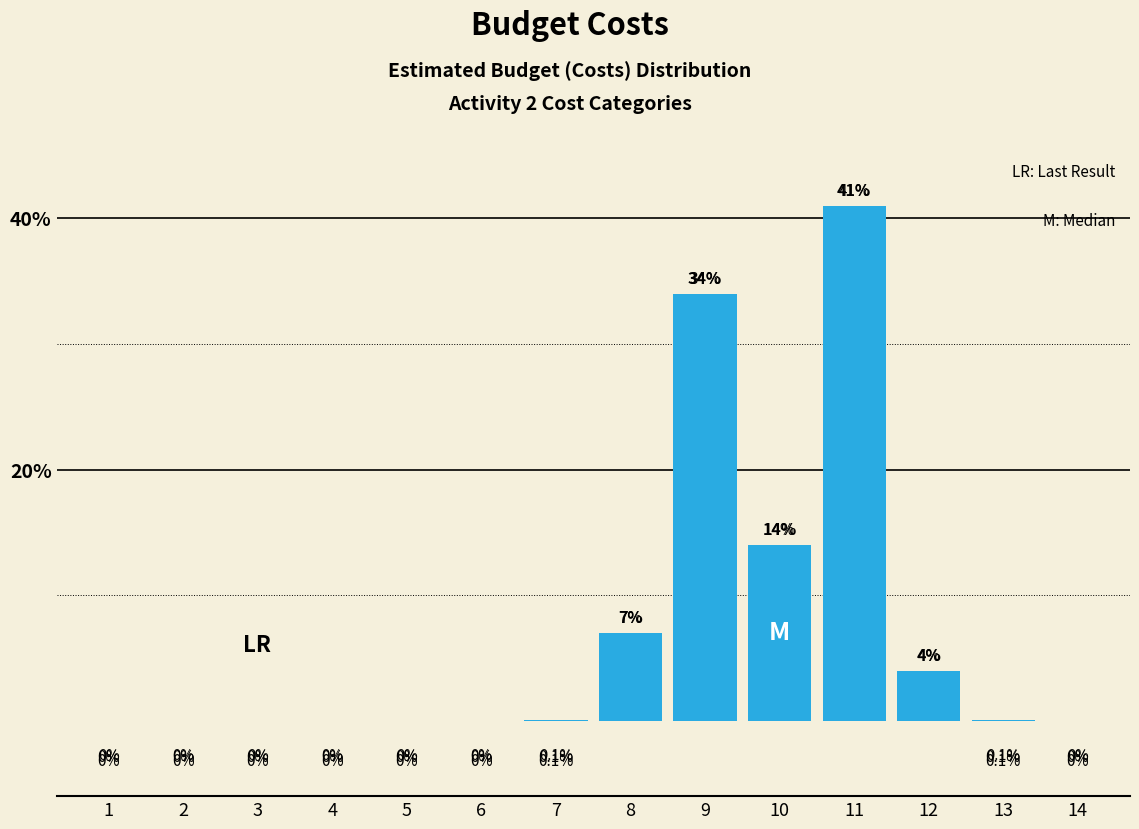

Reading left to right, extract all data points from this chart.

1=0.0	2=0.0	3=0.0	4=0.0	5=0.0	6=0.0	7=0.1	8=7.0	9=34.0	10=14.0	11=41.0	12=4.0	13=0.1	14=0.0